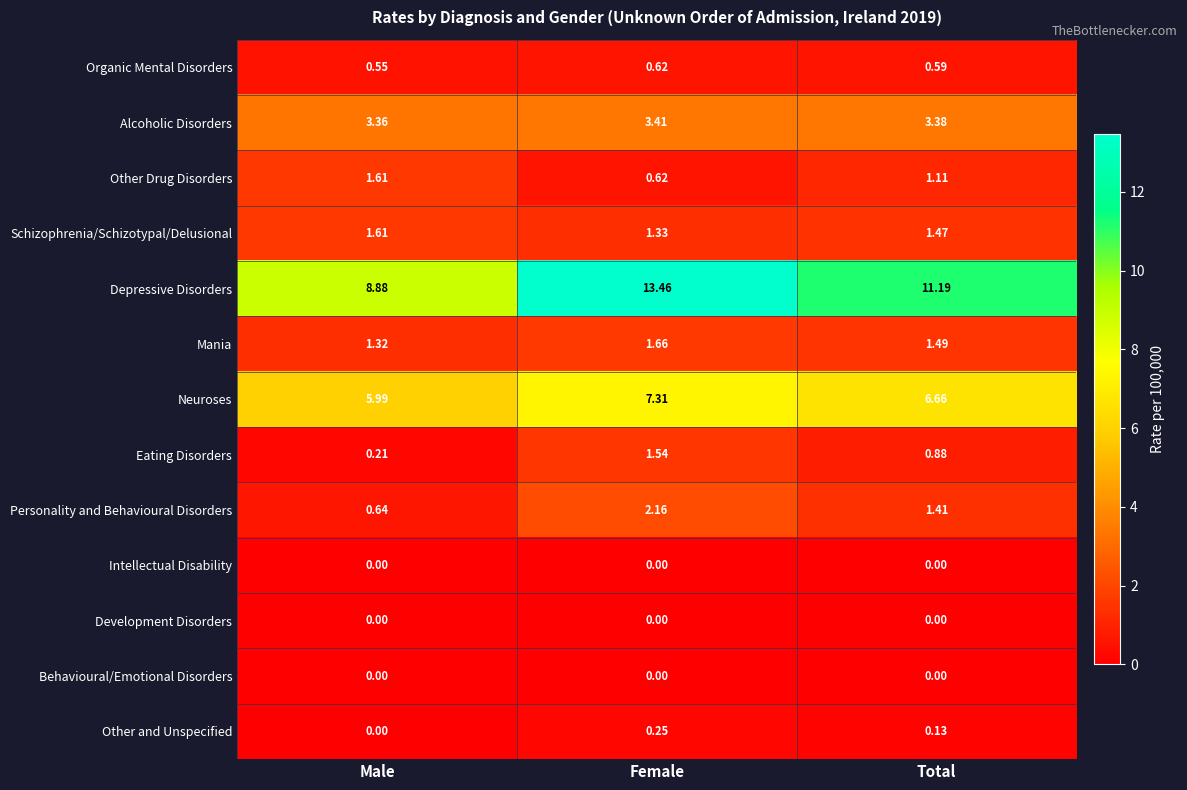

Which series has the largest range (max minus min)?

Depressive Disorders